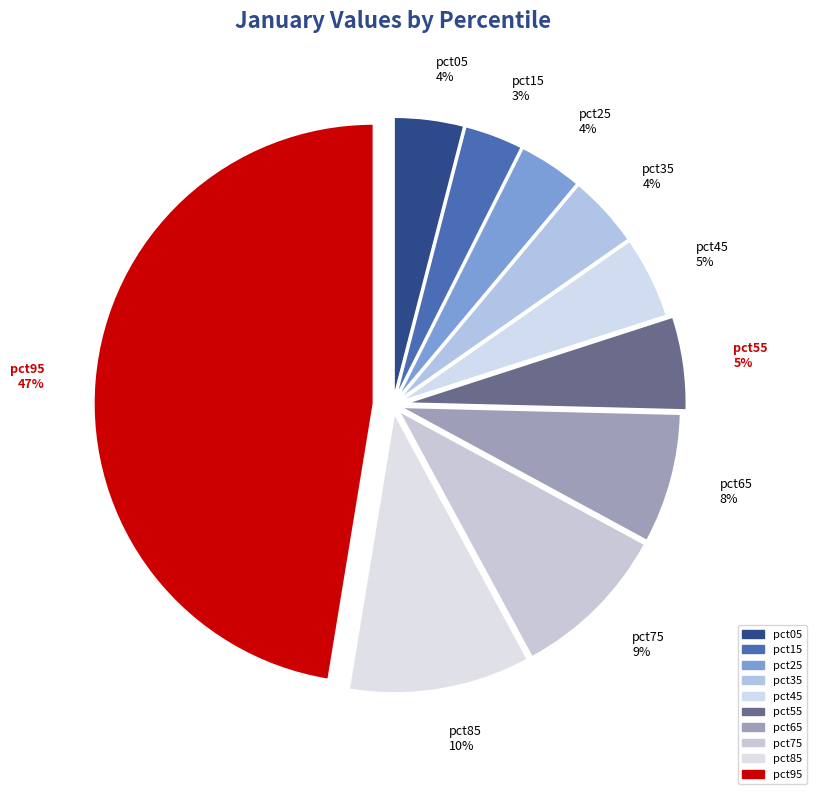

Count the number of slices in the pie.

10